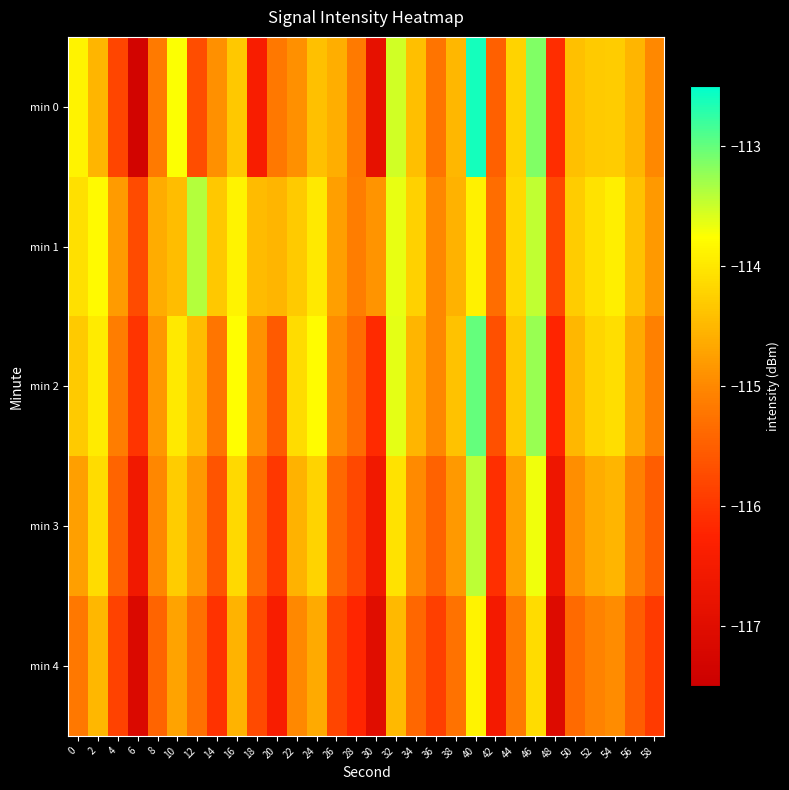

Which category has the highest value across all series?

40